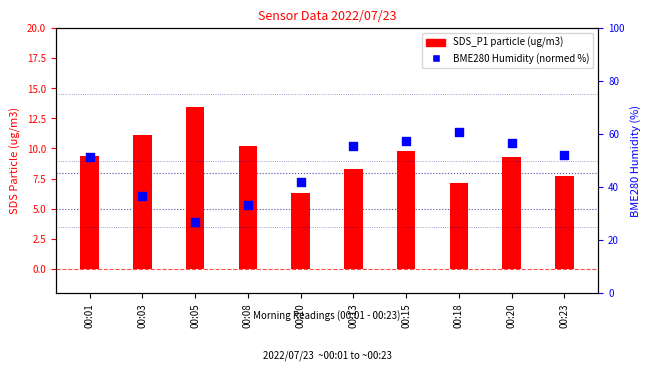

Which series has the largest total across all categories?

BME280 Humidity